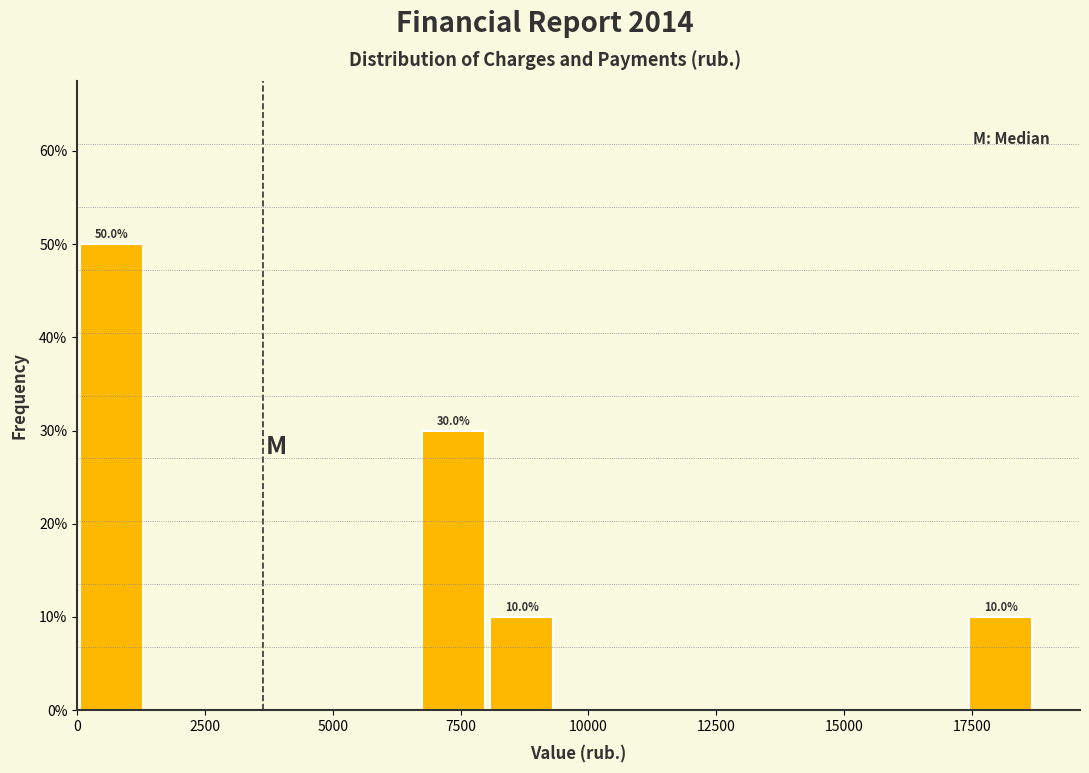

Read against the x-axis, roughly where is the centre of the tallest bar?

500